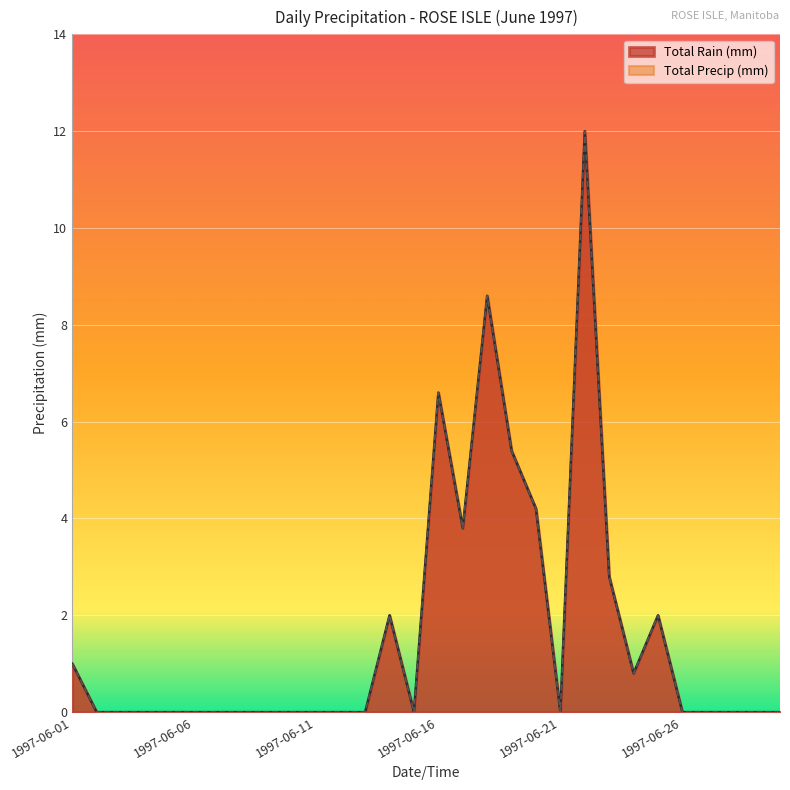

True or false: Total Precip (mm) and Total Rain (mm) cross at least once.

False